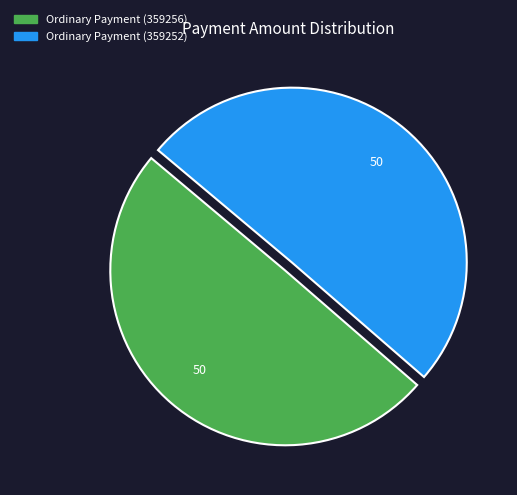

What is the ratio of the value at Ordinary Payment (359252) to the value at Ordinary Payment (359256)?

1.0